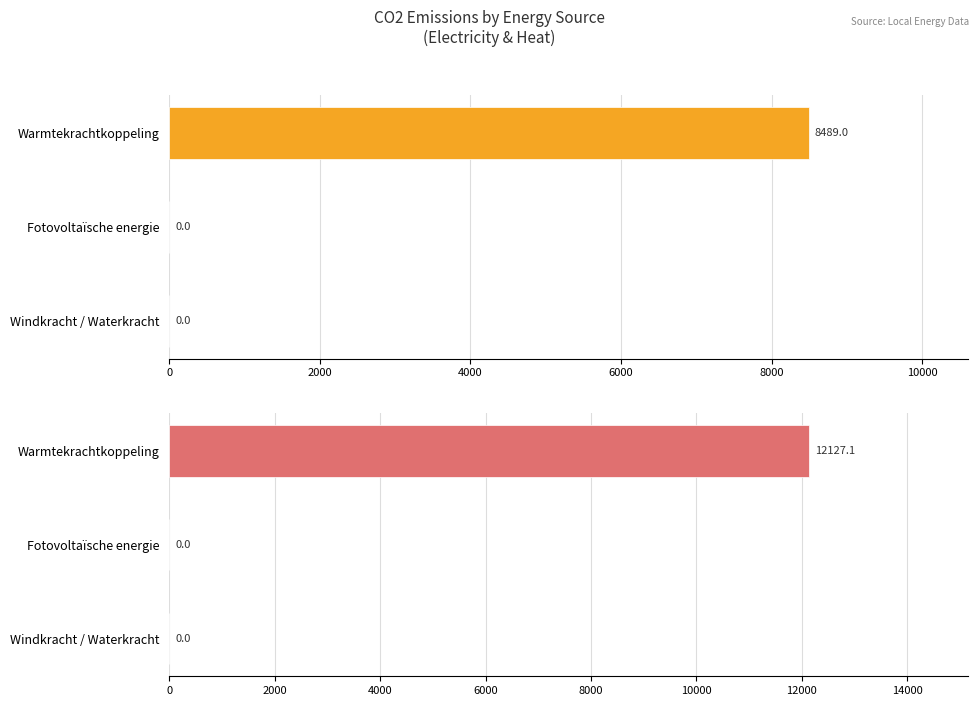

Rank the series at Windkracht / Waterkracht from lowest to highest value.

CO2 Emissions Electricity [t], CO2 Emissions Heat [t]